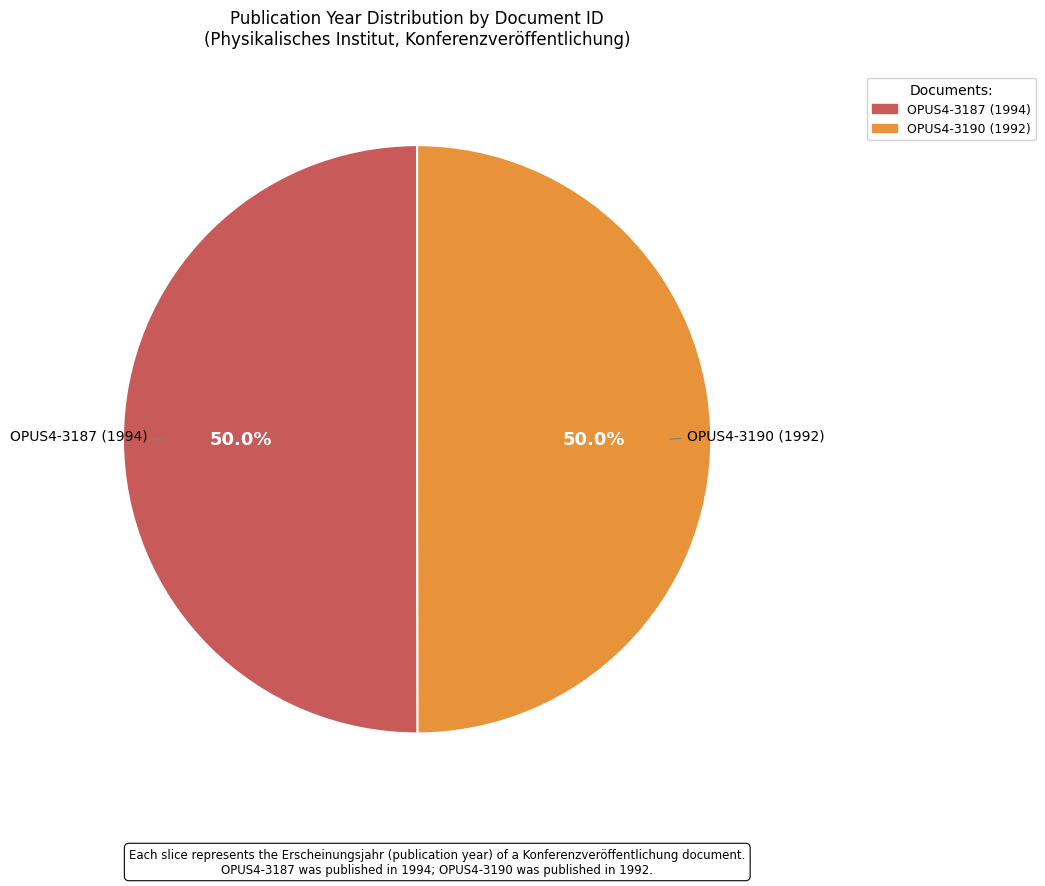

Is the sum of OPUS4-3187 (1994) and OPUS4-3190 (1992) greater than half?

Yes